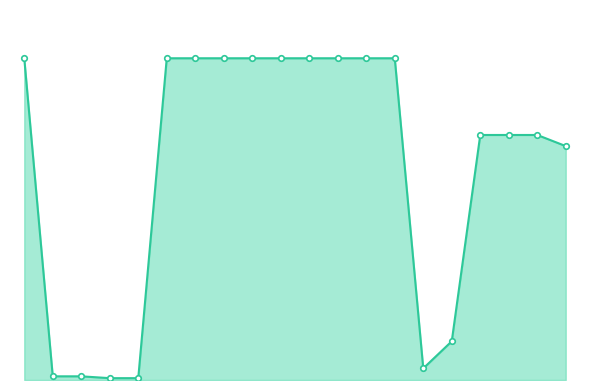

Does the chart have visible grid lines?

No